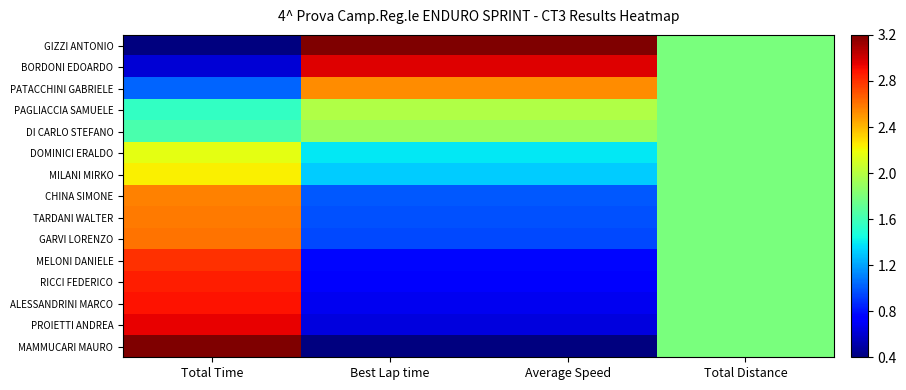

Reading left to right, list all the values displayed in this chart.

GIZZI ANTONIO: Total Time=0.4	Best Lap time=3.2	Average Speed=3.2	Total Distance=1.8
BORDONI EDOARDO: Total Time=0.6	Best Lap time=3.0	Average Speed=3.0	Total Distance=1.8
PATACCHINI GABRIELE: Total Time=1.0	Best Lap time=2.5	Average Speed=2.5	Total Distance=1.8
PAGLIACCIA SAMUELE: Total Time=1.6	Best Lap time=2.0	Average Speed=2.0	Total Distance=1.8
DI CARLO STEFANO: Total Time=1.6	Best Lap time=1.9	Average Speed=1.9	Total Distance=1.8
DOMINICI ERALDO: Total Time=2.2	Best Lap time=1.4	Average Speed=1.4	Total Distance=1.8
MILANI MIRKO: Total Time=2.2	Best Lap time=1.3	Average Speed=1.3	Total Distance=1.8
CHINA SIMONE: Total Time=2.6	Best Lap time=1.0	Average Speed=1.0	Total Distance=1.8
TARDANI WALTER: Total Time=2.6	Best Lap time=1.0	Average Speed=1.0	Total Distance=1.8
GARVI LORENZO: Total Time=2.6	Best Lap time=0.9	Average Speed=0.9	Total Distance=1.8
MELONI DANIELE: Total Time=2.8	Best Lap time=0.8	Average Speed=0.8	Total Distance=1.8
RICCI FEDERICO: Total Time=2.9	Best Lap time=0.7	Average Speed=0.7	Total Distance=1.8
ALESSANDRINI MARCO: Total Time=2.9	Best Lap time=0.7	Average Speed=0.7	Total Distance=1.8
PROIETTI ANDREA: Total Time=2.9	Best Lap time=0.6	Average Speed=0.6	Total Distance=1.8
MAMMUCARI MAURO: Total Time=3.2	Best Lap time=0.4	Average Speed=0.4	Total Distance=1.8